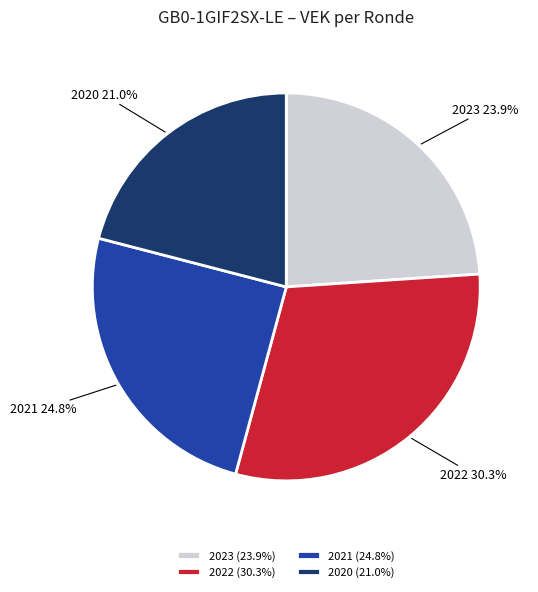

To the nearest percent, what is the average slice percentage?

25%